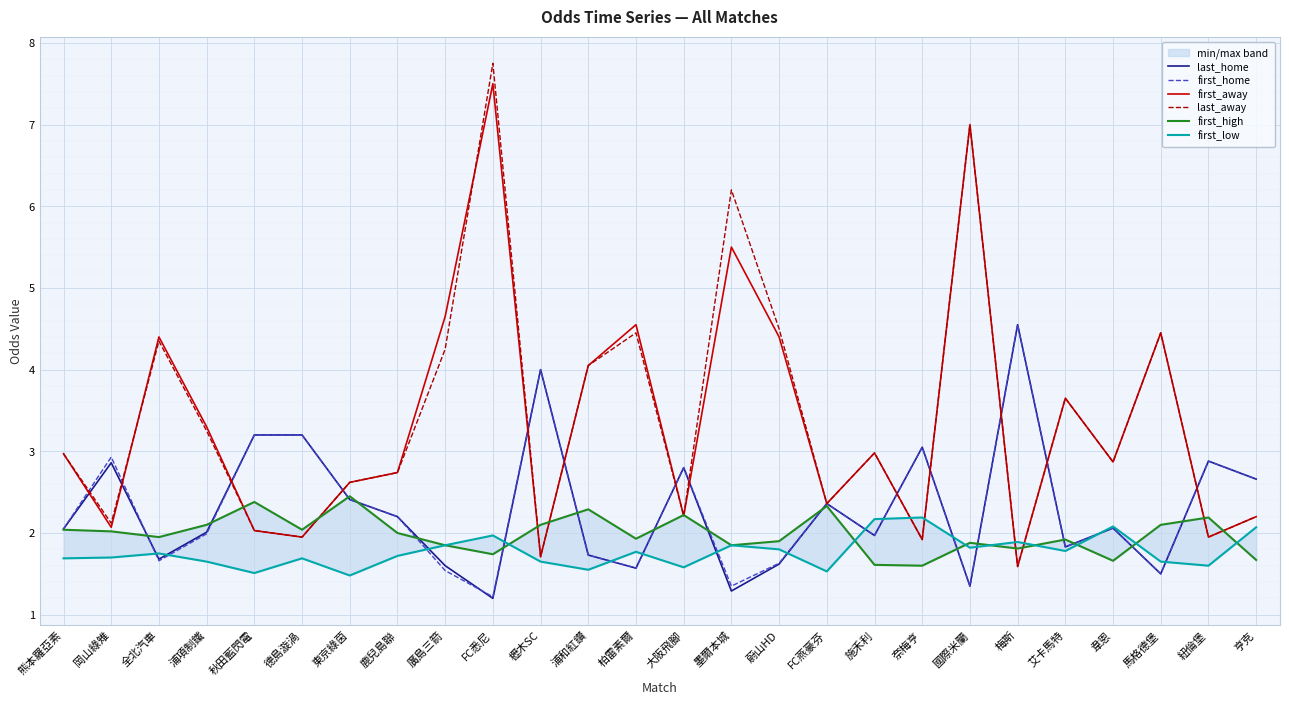

At which category is the sum across all series the highest?

FC悉尼